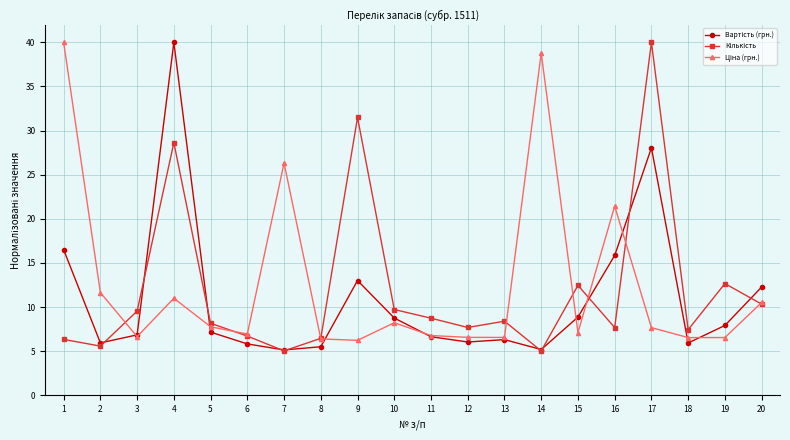

What is the total value across all series at 7?

36.5